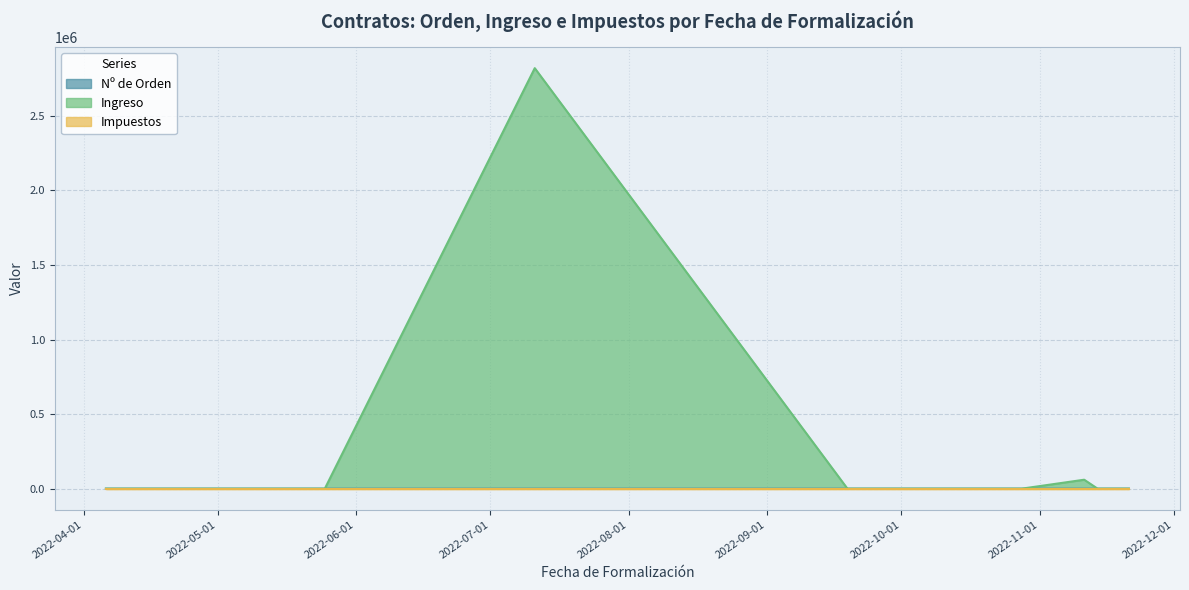

Does the chart have visible grid lines?

Yes